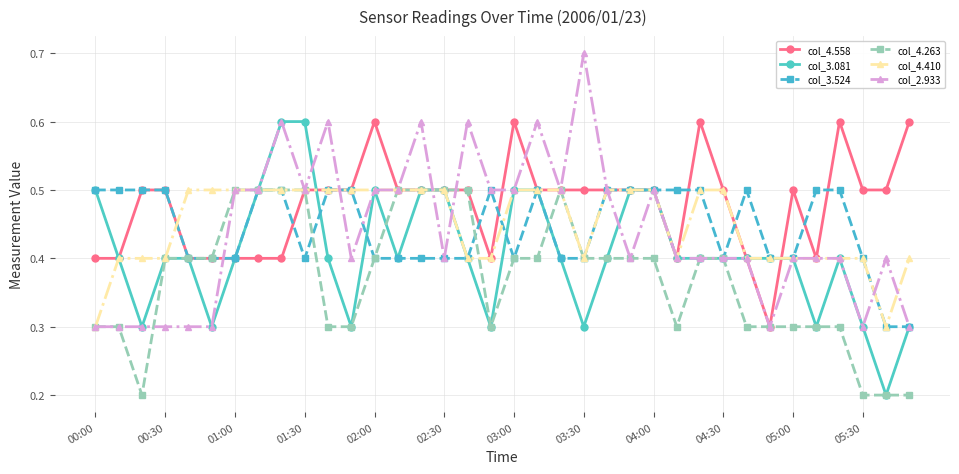

What is the maximum value for col_4.558?

0.6